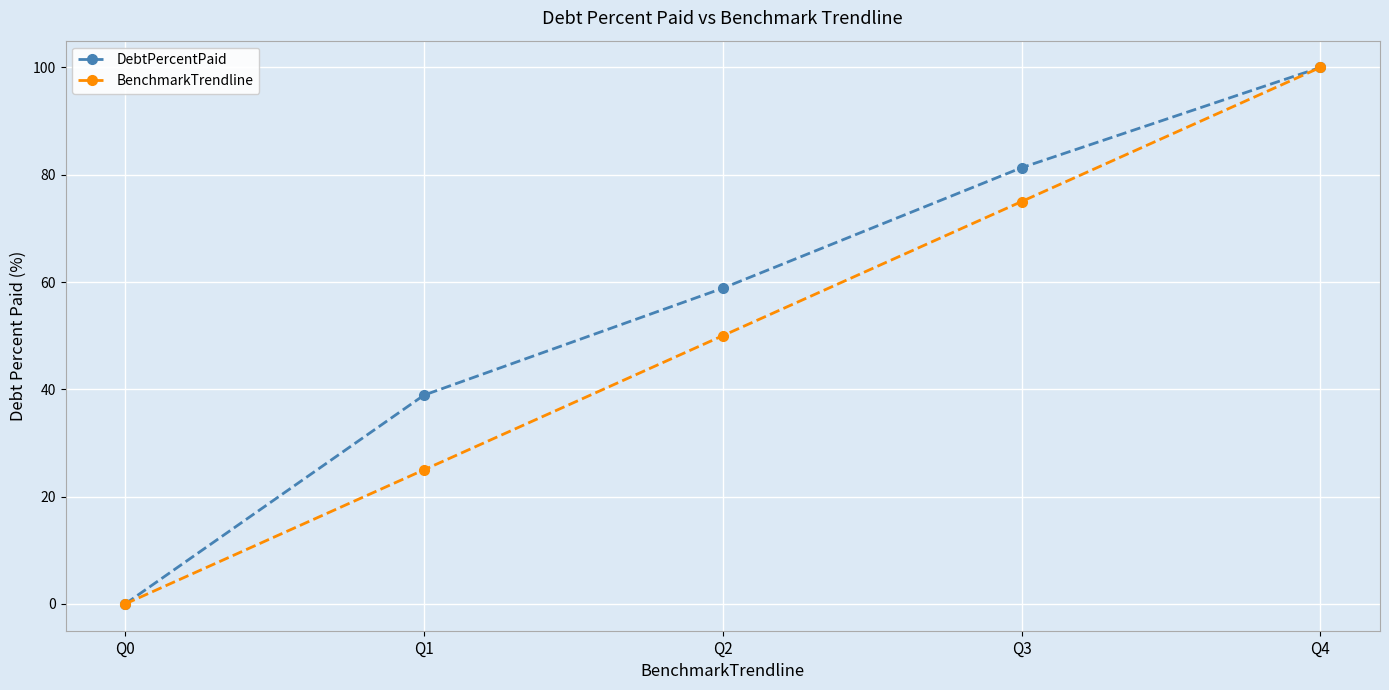

How many positive values does the DebtPercentPaid series have?

4